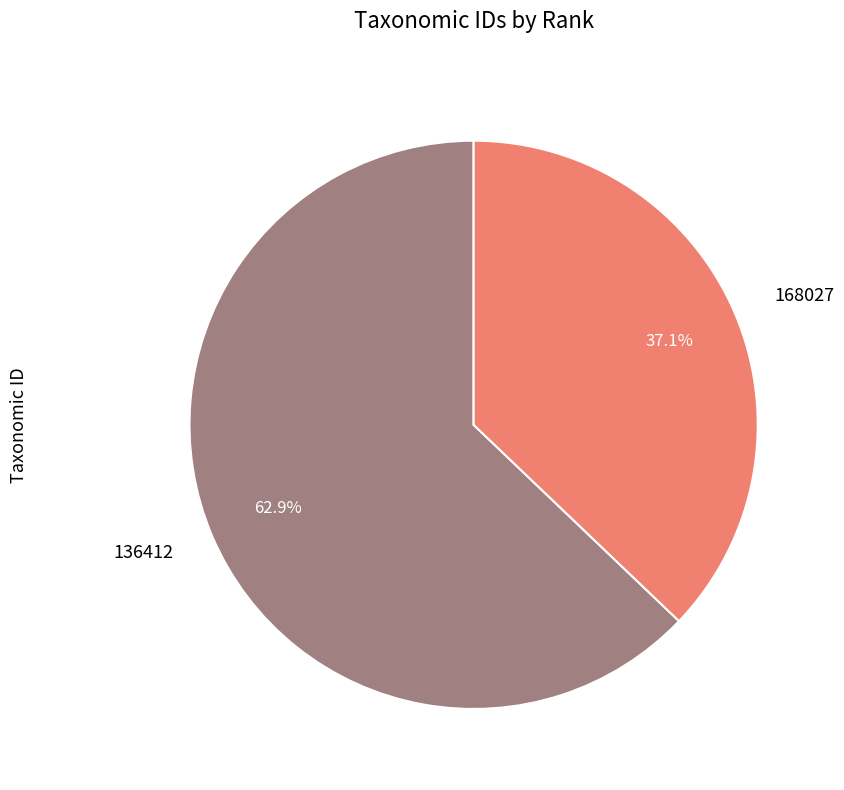

Is it true that 168027 is 30% of the pie?

False